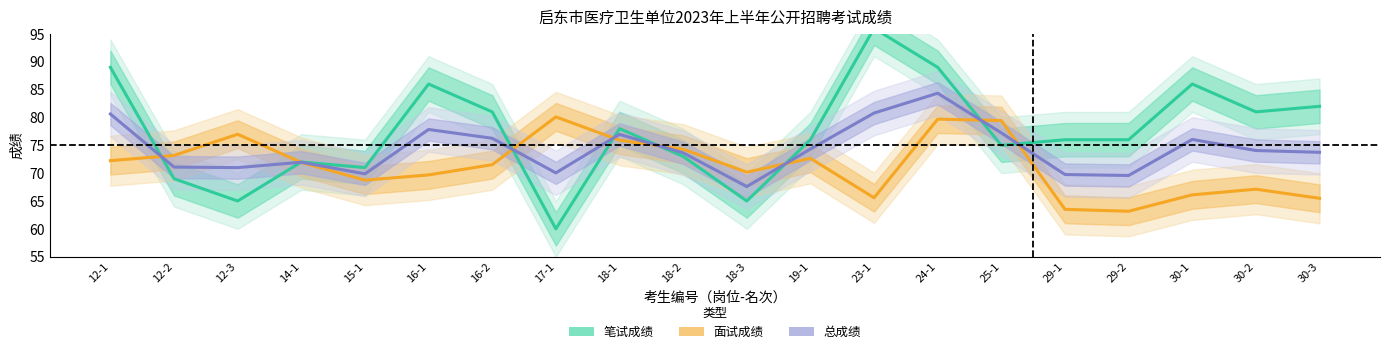

Reading right to left, list all the values displayed in this chart.

笔试成绩: 82.0	81.0	86.0	76.0	76.0	75.0	89.0	96.0	76.0	65.0	73.0	78.0	60.0	81.0	86.0	71.0	72.0	65.0	69.0	89.0
面试成绩: 65.5	67.1	66.1	63.2	63.5	79.4	79.7	65.6	72.7	70.2	74.3	75.9	80.1	71.5	69.7	68.7	71.9	77.0	73.2	72.2
总成绩: 73.7	74.1	76.0	69.6	69.8	77.2	84.3	80.8	74.3	67.6	73.7	77.0	70.0	76.3	77.8	69.9	72.0	71.0	71.1	80.6